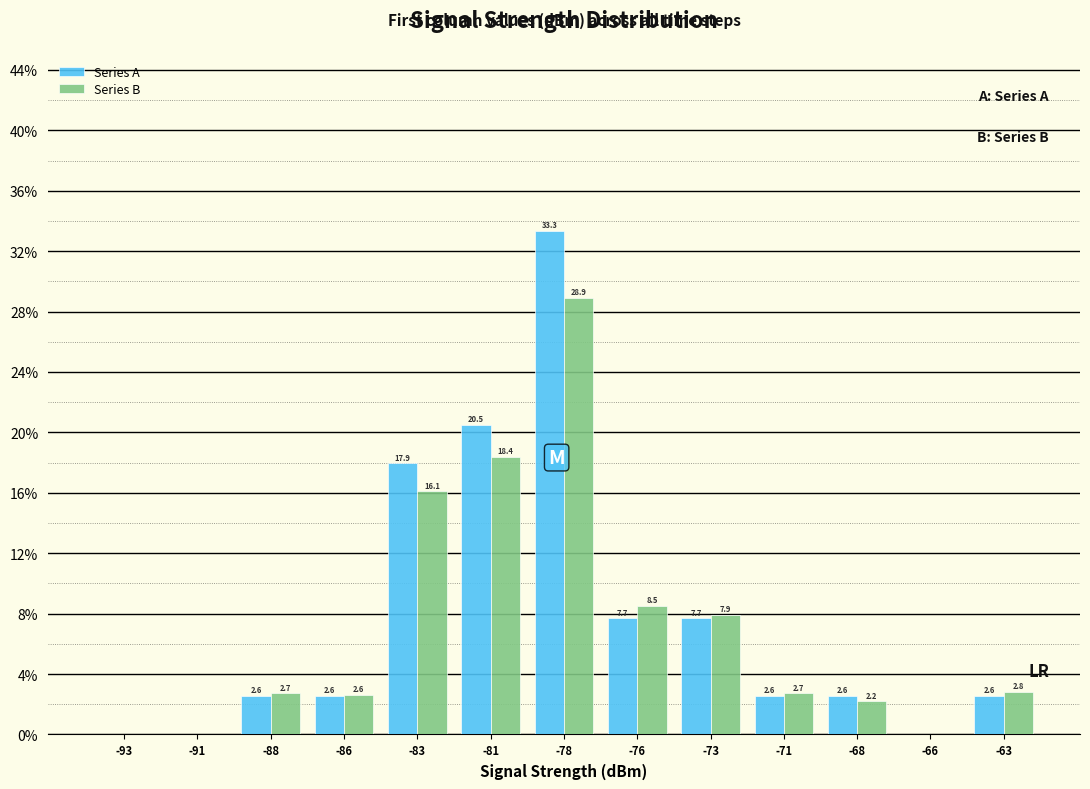

Reading right to left, what are all the values shown in this chart?

Series A: -63=2.6	-66=0.0	-68=2.6	-71=2.6	-73=7.7	-76=7.7	-78=33.3	-81=20.5	-83=17.9	-86=2.6	-88=2.6	-91=0.0	-93=0.0
Series B: -63=2.8	-66=0.0	-68=2.2	-71=2.7	-73=7.9	-76=8.5	-78=28.9	-81=18.4	-83=16.1	-86=2.6	-88=2.7	-91=0.0	-93=0.0